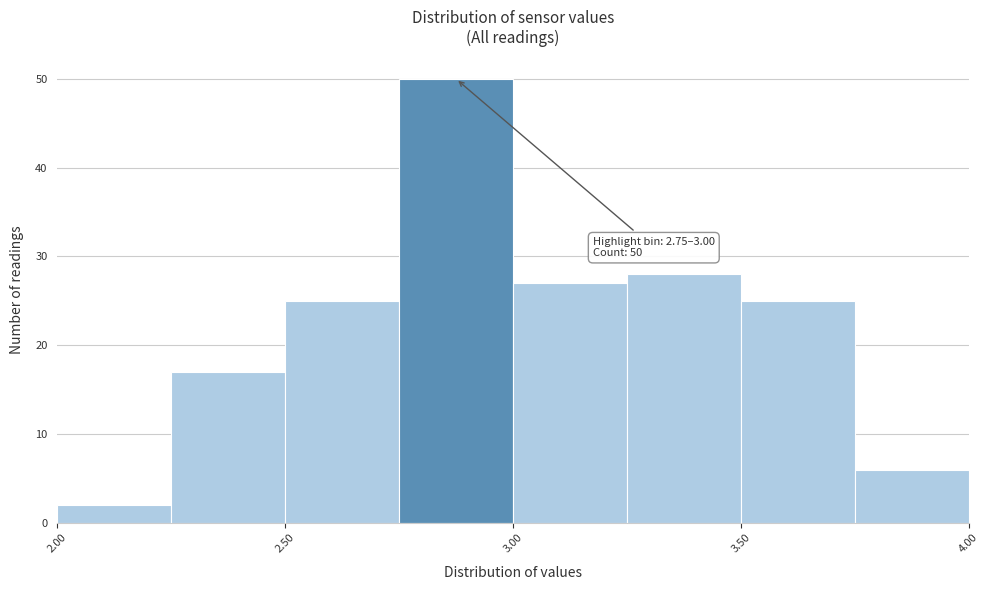

Over which range of the x-axis is the bar tallest?

2.75 to 3.00